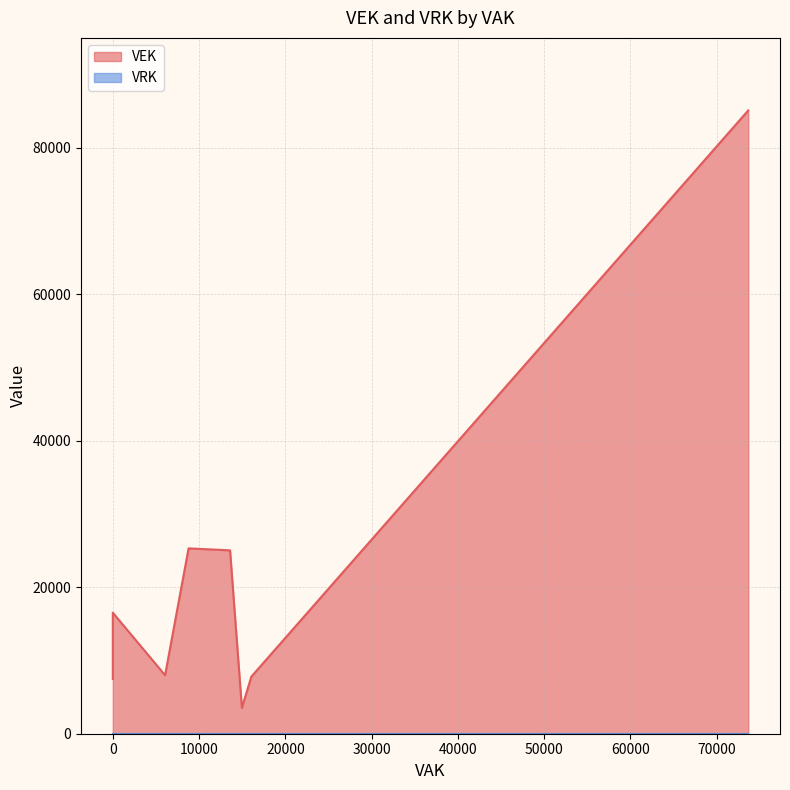

List the series in order of their overall mean, lowest first.

VRK, VEK